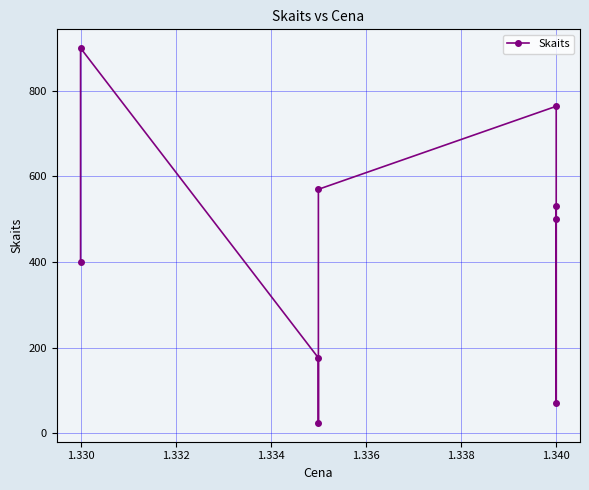

Reading left to right, transcribe all the data shown in this chart.

530	70	500	764	570	24	176	900	400